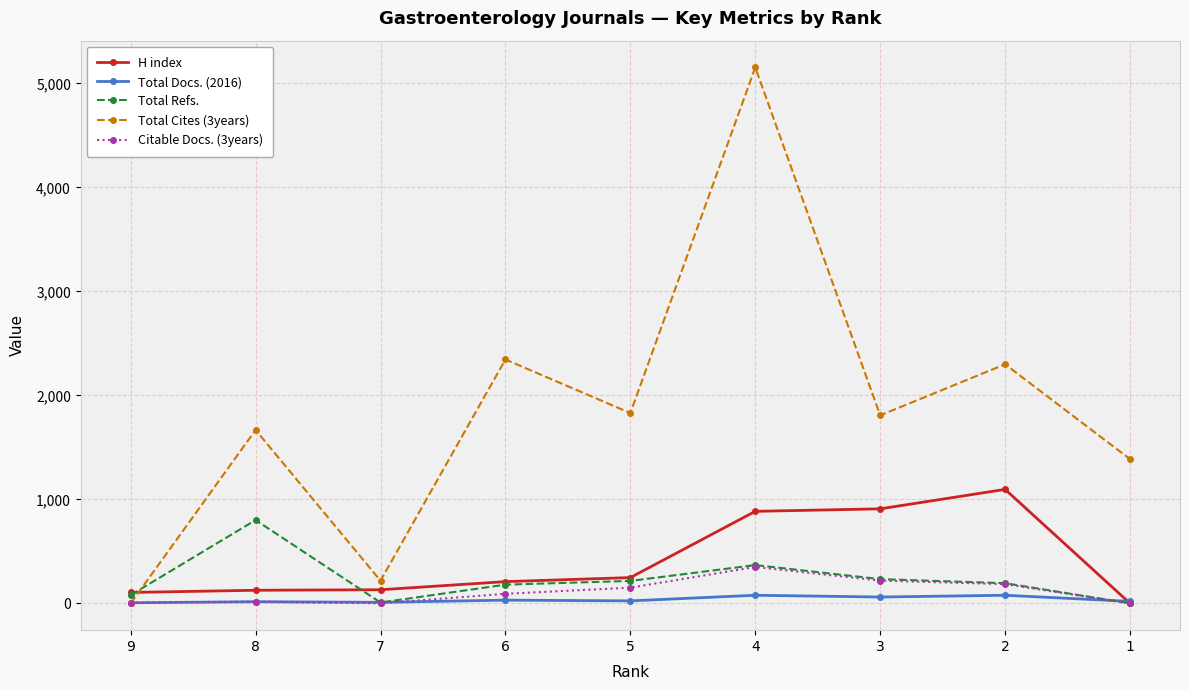

Is it true that Total Refs. equals 368 at 4?

True